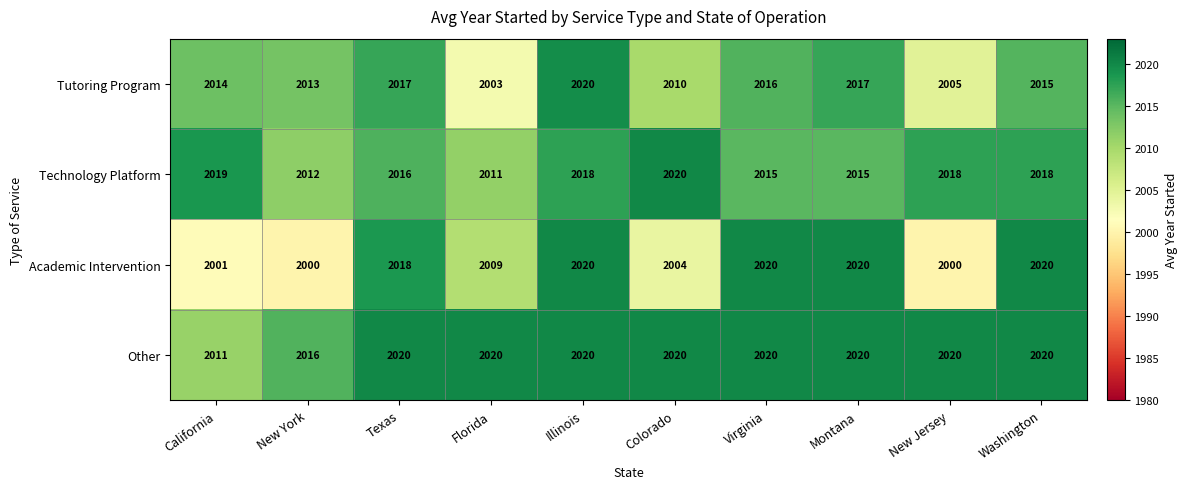

At which category is the sum across all series the highest?

Illinois